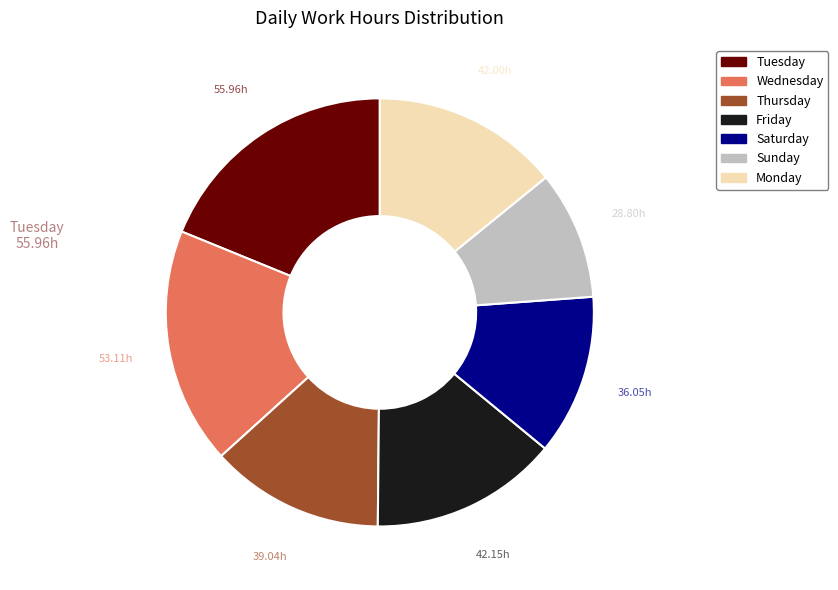

Is there any slice that represents more than half of the pie?

No